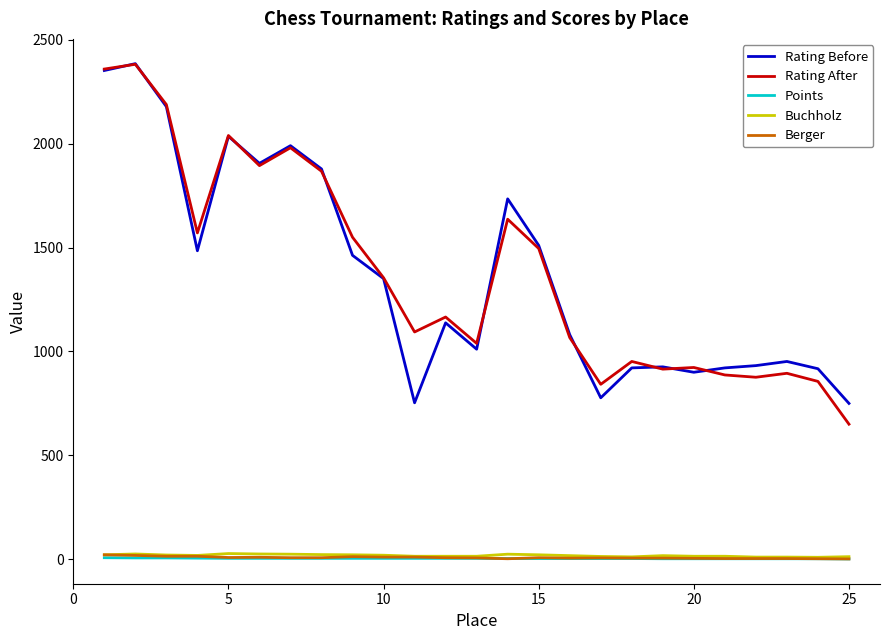

After their last crossing, which series has the higher values: Rating Before or Rating After?

Rating Before